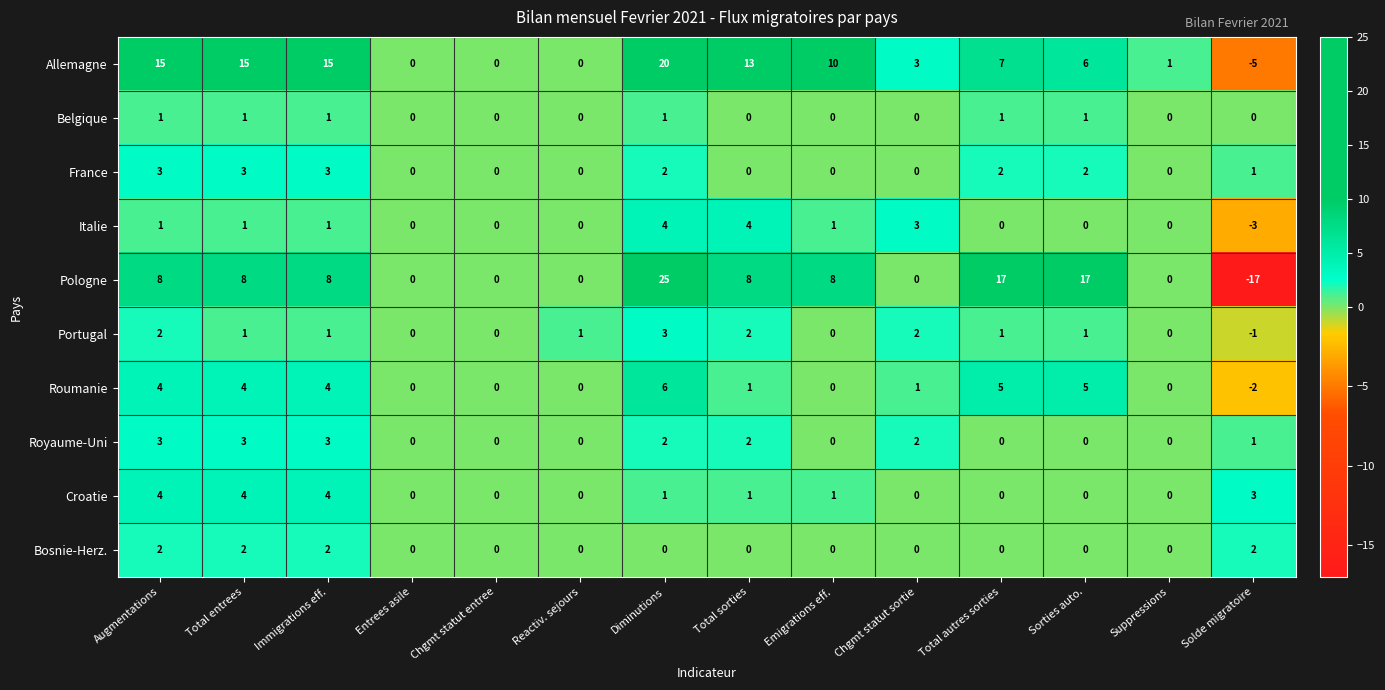

Is the value of Roumanie at Entrees asile greater than the value of Portugal at Immigrations eff.?

No